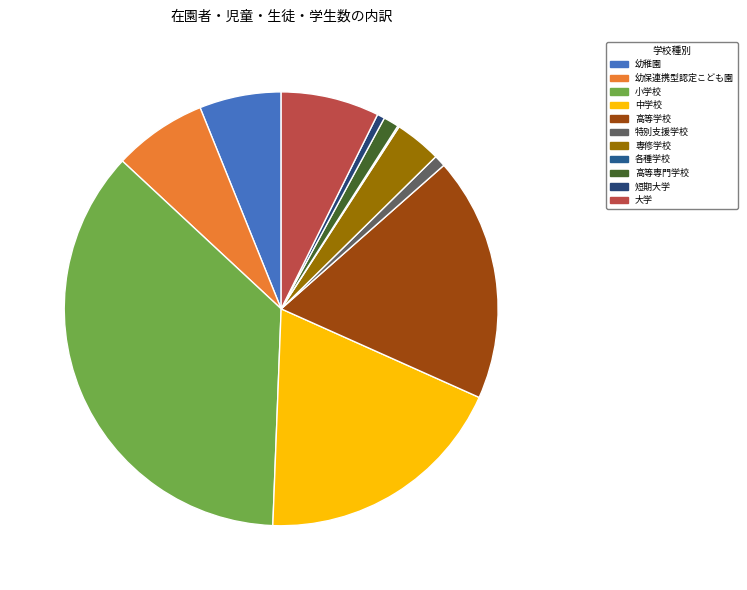

Approximately how many times larger is the value at 専修学校 compared to 中学校?

0.2